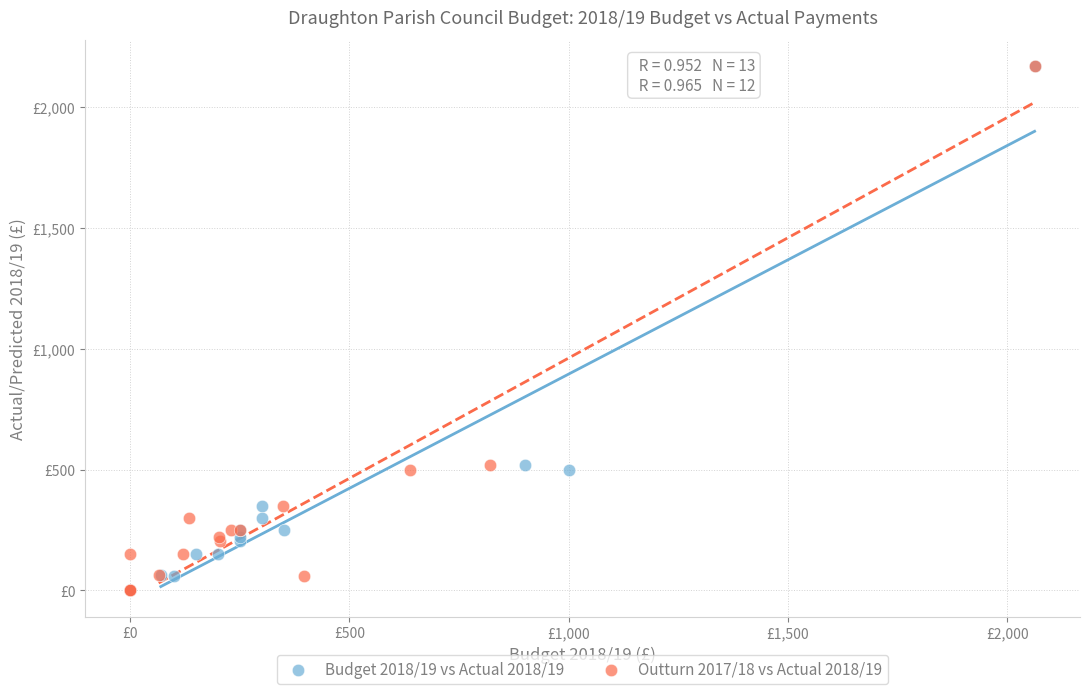

What are all the series names shown in the legend?

Budget 2018/19 vs Actual 2018/19, Outturn 2017/18 vs Actual 2018/19